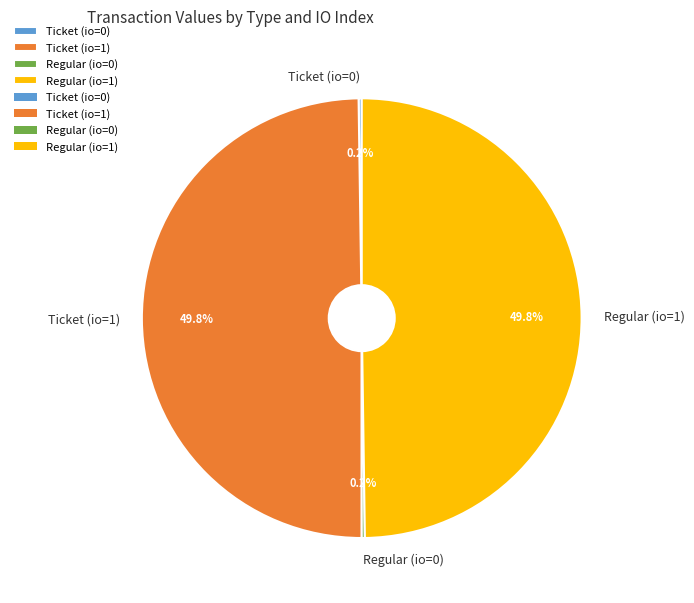

What percentage is NOT represented by Ticket (io=1)?

50.2%